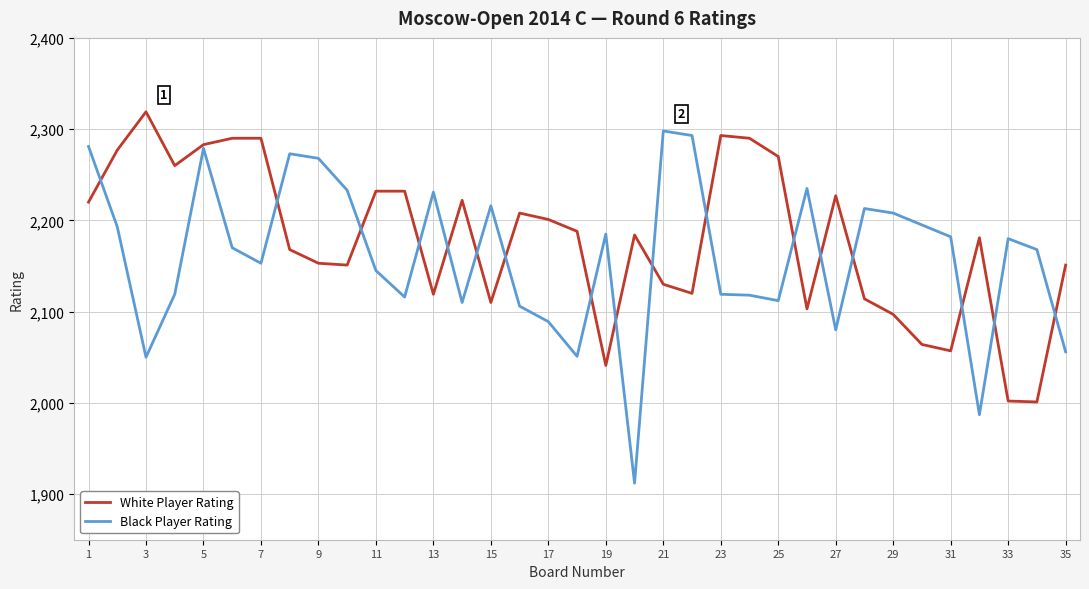

Which series has the largest range (max minus min)?

Black Player Rating